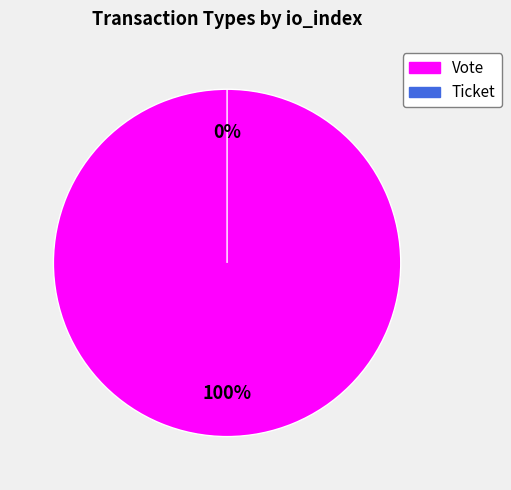

To the nearest percent, what percentage of the pie is Vote?

100%